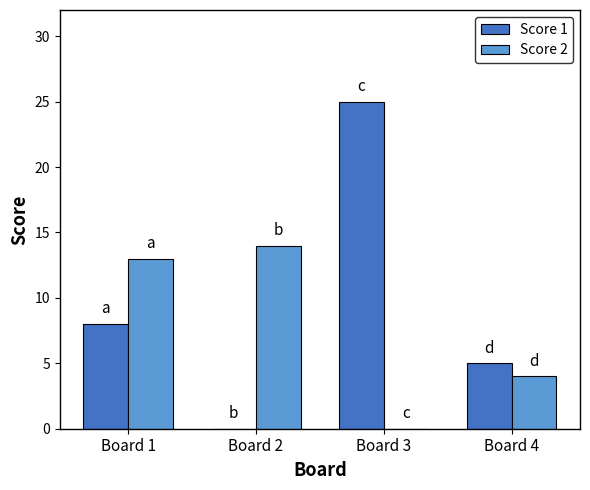

How many groups of bars are there?

4